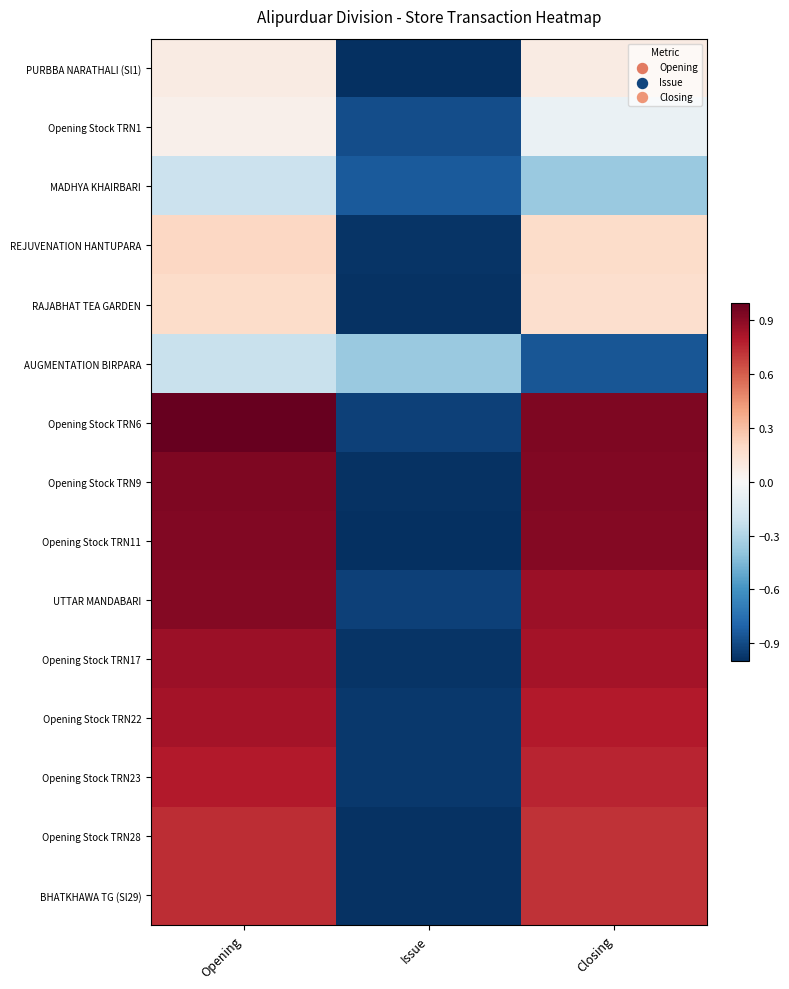

What is the total value across all series at Closing?

6.6